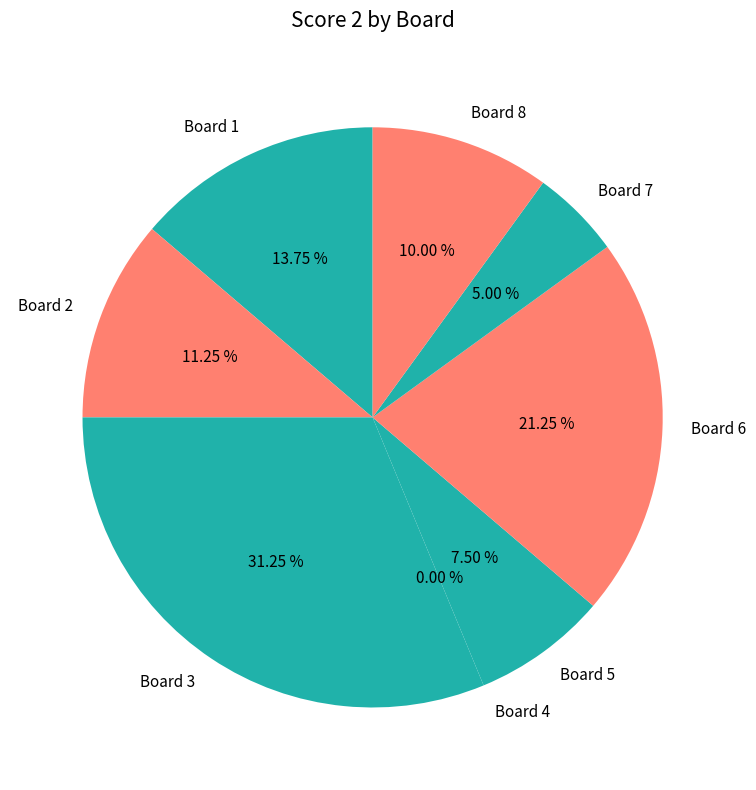

Is there a majority slice in this chart?

No